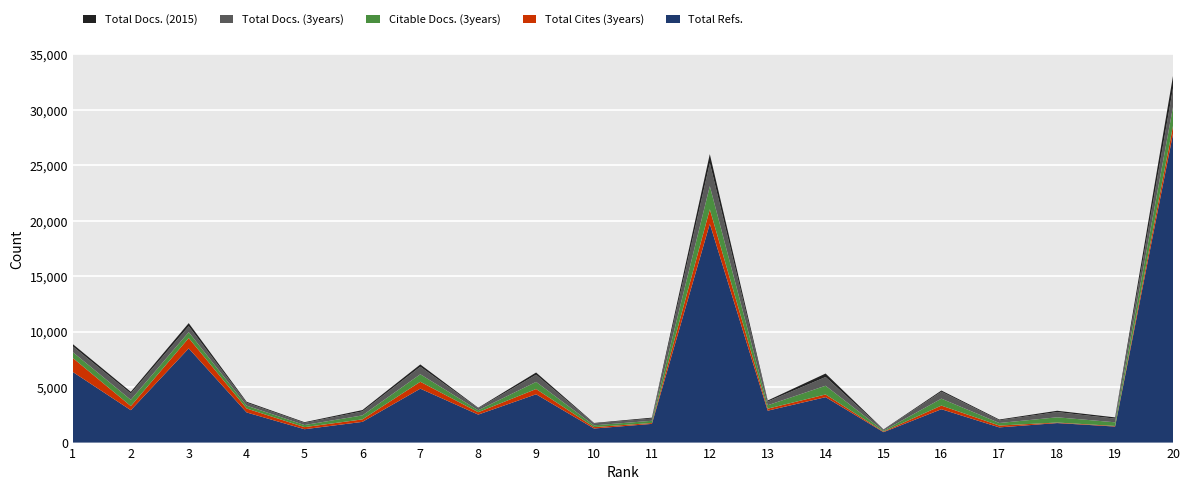

Reading left to right, what are all the values shown in this chart?

Total Docs. (2015): 1=203	2=155	3=277	4=90	5=68	6=120	7=207	8=49	9=201	10=45	11=80	12=801	13=96	14=312	15=38	16=108	17=72	18=118	19=113	20=1103
Total Docs. (3years): 1=523	2=565	3=536	4=259	5=189	6=359	7=677	8=178	9=644	10=168	11=201	12=2086	13=332	14=788	15=79	16=625	17=241	18=472	19=330	20=1698
Citable Docs. (3years): 1=523	2=565	3=532	4=258	5=189	6=359	7=677	8=176	9=643	10=159	11=200	12=2086	13=310	14=788	15=75	16=625	17=231	18=472	19=330	20=1697
Total Cites (3years): 1=1261	2=372	3=933	4=356	5=188	6=225	7=624	8=216	9=475	10=127	11=81	12=1311	13=182	14=242	15=54	16=328	17=165	18=48	19=53	20=720
Total Refs.: 1=6362	2=2922	3=8495	4=2719	5=1205	6=1868	7=4862	8=2524	9=4356	10=1270	11=1686	12=19730	13=2876	14=4097	15=940	16=3009	17=1371	18=1760	19=1446	20=27842